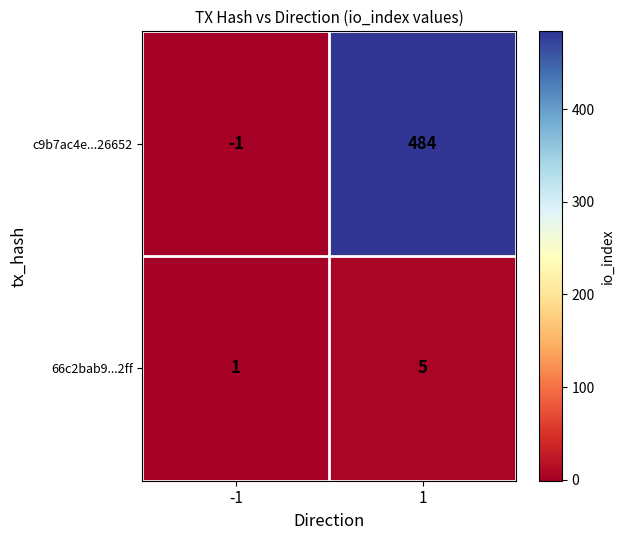

Between -1 and 1, which series saw the biggest shift?

c9b7ac4e...26652